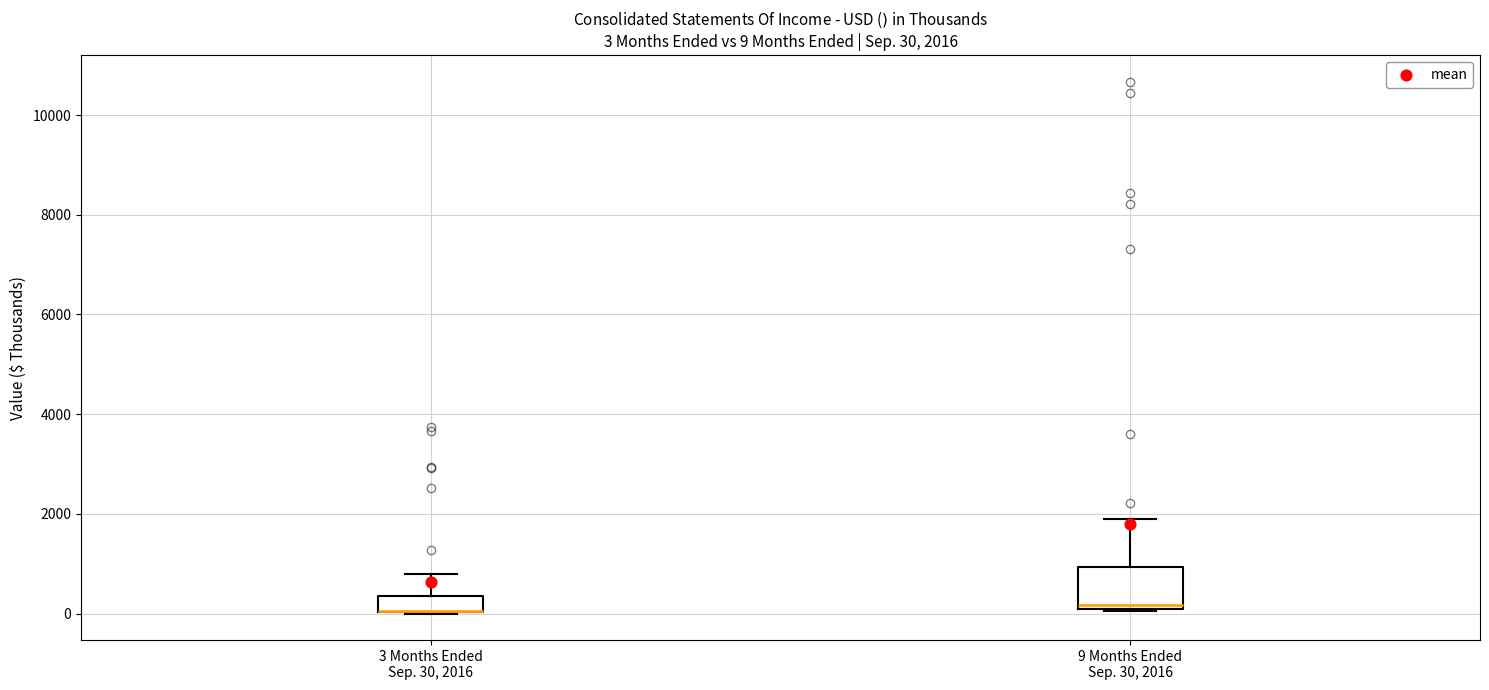

Which box is the tallest, from its lower edge to its upper edge?

9 Months Ended Sep. 30, 2016